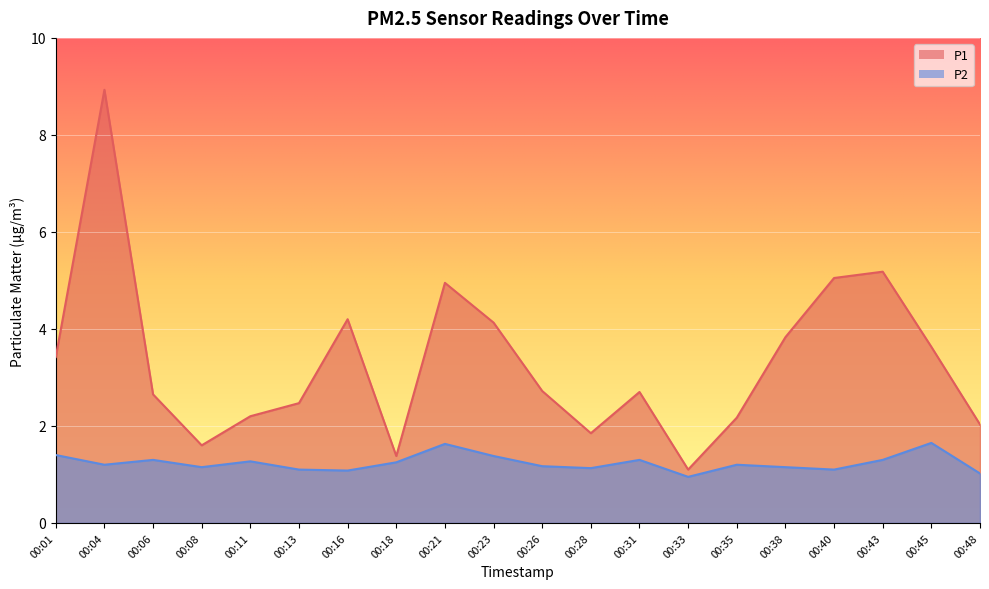

What are all the series names shown in the legend?

P1, P2